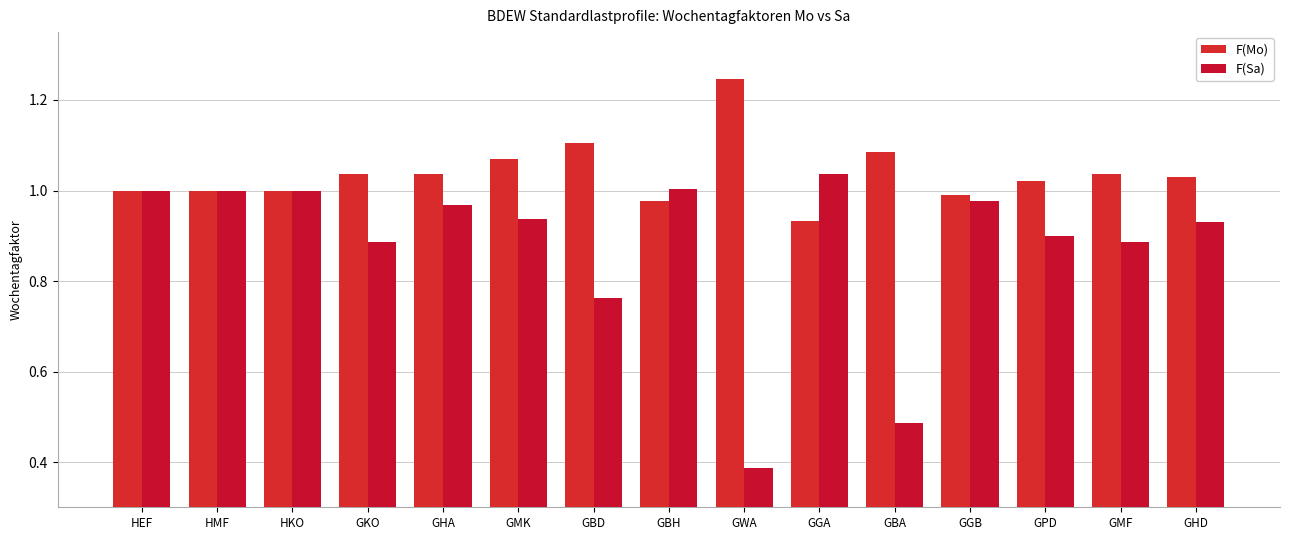

Count the number of data series in this chart.

2